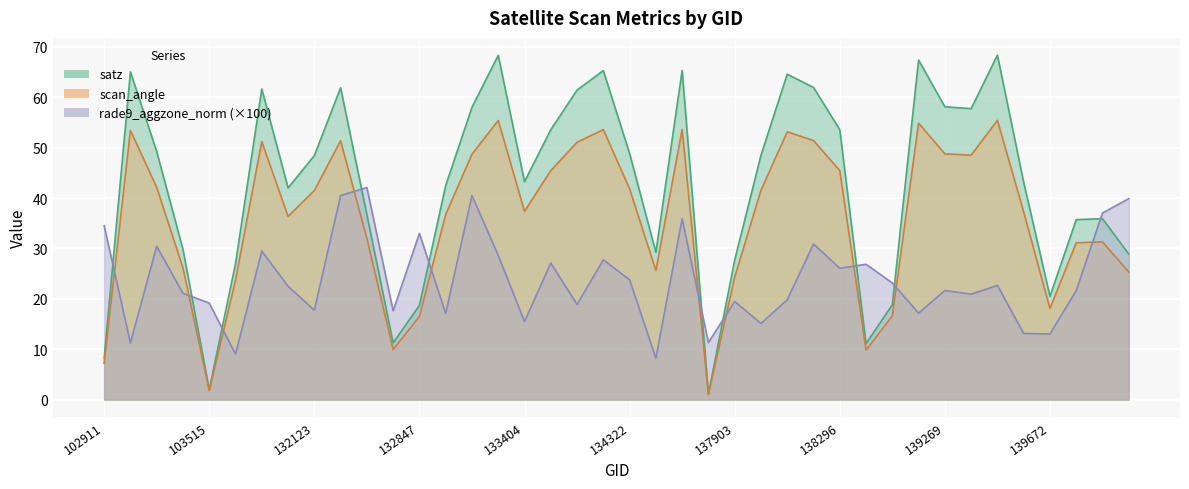

What is the total value across all series at 134308?

146.6